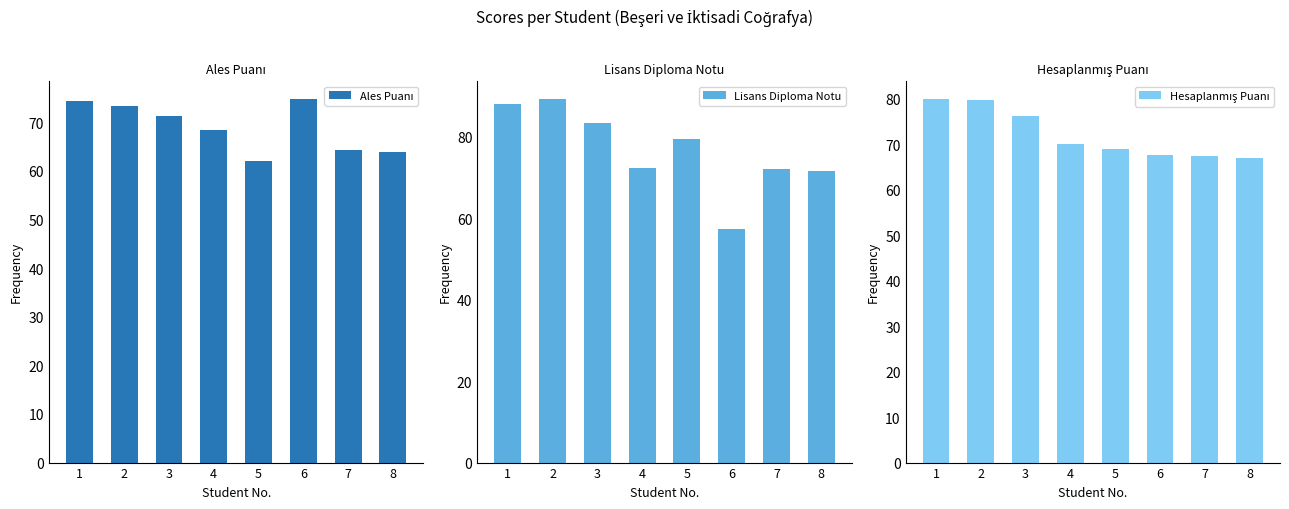

At how many categories does at least one series exceed 75?

4